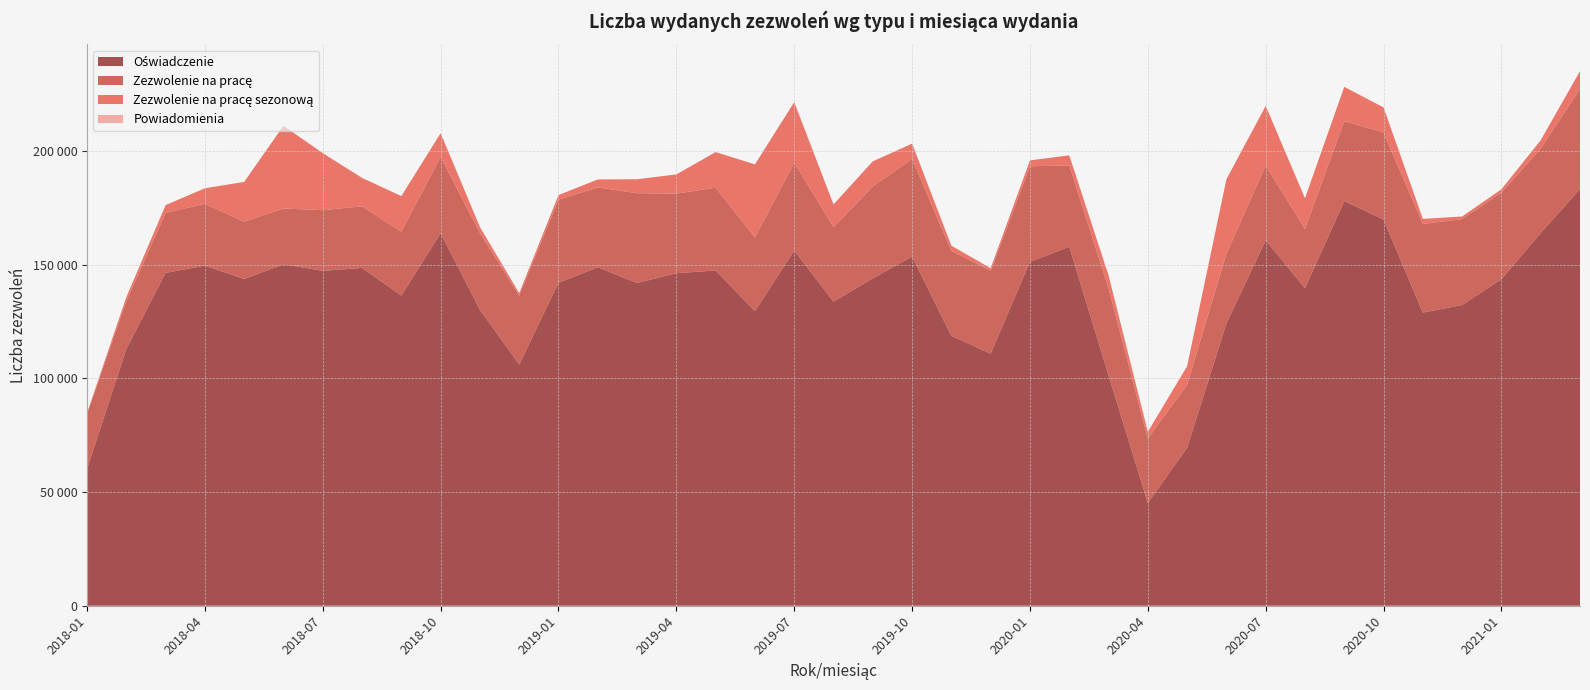

Reading left to right, what are all the values shown in this chart?

Oświadczenie: 2018-01=60129	2018-02=112902	2018-03=146311	2018-04=149525	2018-05=143638	2018-06=150096	2018-07=147216	2018-08=148505	2018-09=136349	2018-10=163741	2018-11=130122	2018-12=106038	2019-01=141966	2019-02=148784	2019-03=141849	2019-04=146173	2019-05=147385	2019-06=129502	2019-07=156158	2019-08=133673	2019-09=143918	2019-10=153488	2019-11=118655	2019-12=110790	2020-01=151151	2020-02=157827	2020-03=101301	2020-04=45159	2020-05=69452	2020-06=124045	2020-07=160644	2020-08=139596	2020-09=177894	2020-10=169795	2020-11=128851	2020-12=132208	2021-01=143559	2021-02=163851	2021-03=183186
Zezwolenie na pracę: 2018-01=24159	2018-02=21024	2018-03=26346	2018-04=27177	2018-05=25178	2018-06=24525	2018-07=26666	2018-08=27076	2018-09=28079	2018-10=33556	2018-11=33746	2018-12=30234	2019-01=36544	2019-02=35089	2019-03=39478	2019-04=35004	2019-05=36388	2019-06=32373	2019-07=38621	2019-08=32739	2019-09=40379	2019-10=42922	2019-11=37320	2019-12=36440	2020-01=42024	2020-02=35771	2020-03=38194	2020-04=28313	2020-05=27699	2020-06=30662	2020-07=32869	2020-08=26047	2020-09=35089	2020-10=38279	2020-11=38963	2020-12=37757	2021-01=38096	2021-02=37112	2021-03=44030
Zezwolenie na pracę sezonową: 2018-01=401	2018-02=1741	2018-03=3457	2018-04=6814	2018-05=17489	2018-06=36384	2018-07=25083	2018-08=12490	2018-09=15655	2018-10=10420	2018-11=2624	2018-12=1126	2019-01=2013	2019-02=3521	2019-03=6160	2019-04=8422	2019-05=15652	2019-06=32150	2019-07=26598	2019-08=10018	2019-09=11067	2019-10=6733	2019-11=2282	2019-12=1144	2020-01=2618	2020-02=4388	2020-03=5740	2020-04=2967	2020-05=8138	2020-06=32757	2020-07=26190	2020-08=13492	2020-09=15119	2020-10=10977	2020-11=2238	2020-12=1146	2021-01=1430	2021-02=3667	2021-03=7809
Powiadomienia: 2018-01=0	2018-02=0	2018-03=0	2018-04=0	2018-05=0	2018-06=0	2018-07=0	2018-08=0	2018-09=0	2018-10=0	2018-11=0	2018-12=0	2019-01=0	2019-02=0	2019-03=0	2019-04=0	2019-05=0	2019-06=0	2019-07=0	2019-08=0	2019-09=0	2019-10=0	2019-11=0	2019-12=0	2020-01=0	2020-02=0	2020-03=0	2020-04=0	2020-05=0	2020-06=0	2020-07=0	2020-08=0	2020-09=0	2020-10=0	2020-11=0	2020-12=0	2021-01=0	2021-02=0	2021-03=0